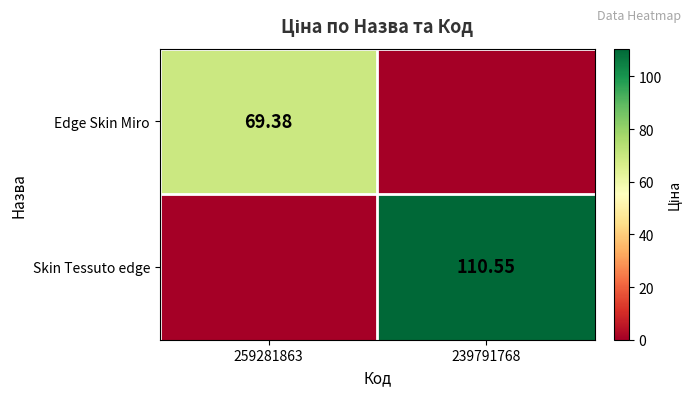

The value of Skin Tessuto edge at 239791768 is 110.5. True or false?

True